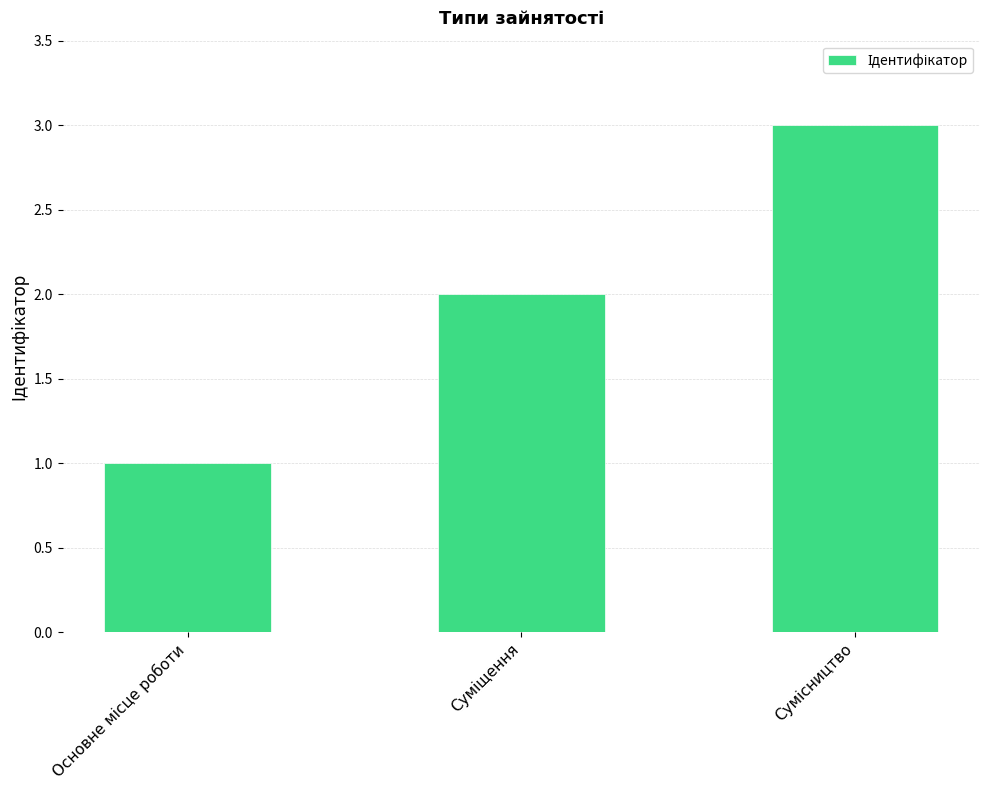

What is the difference between the maximum and second lowest values?

1